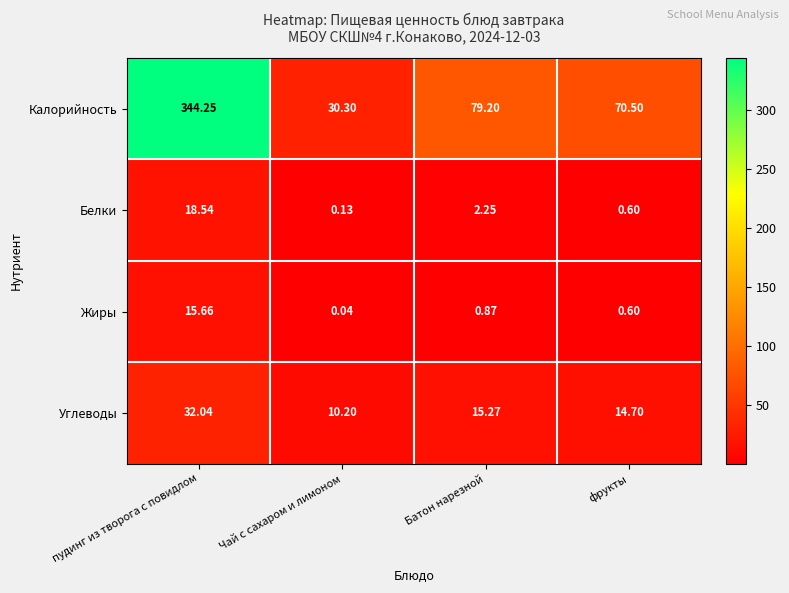

At how many categories does at least one series exceed 276?

1